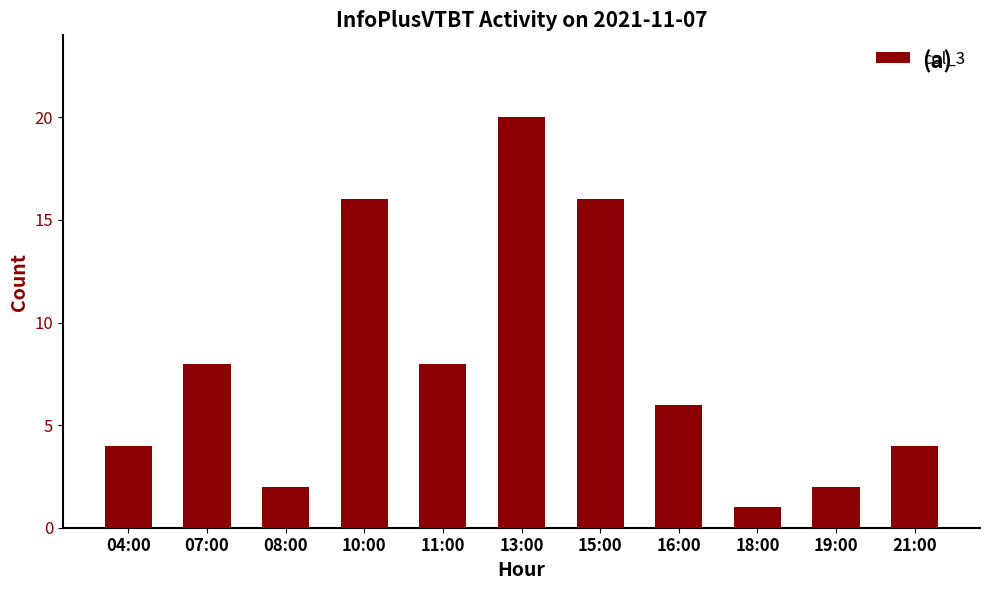

True or false: the data shows 1 at 21:00.

False